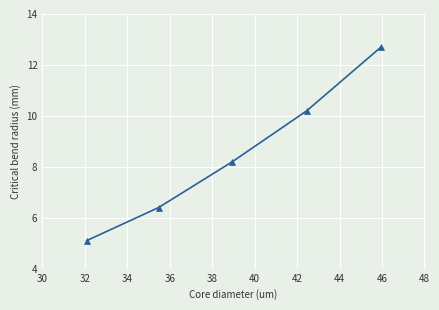

Does the chart have visible grid lines?

Yes